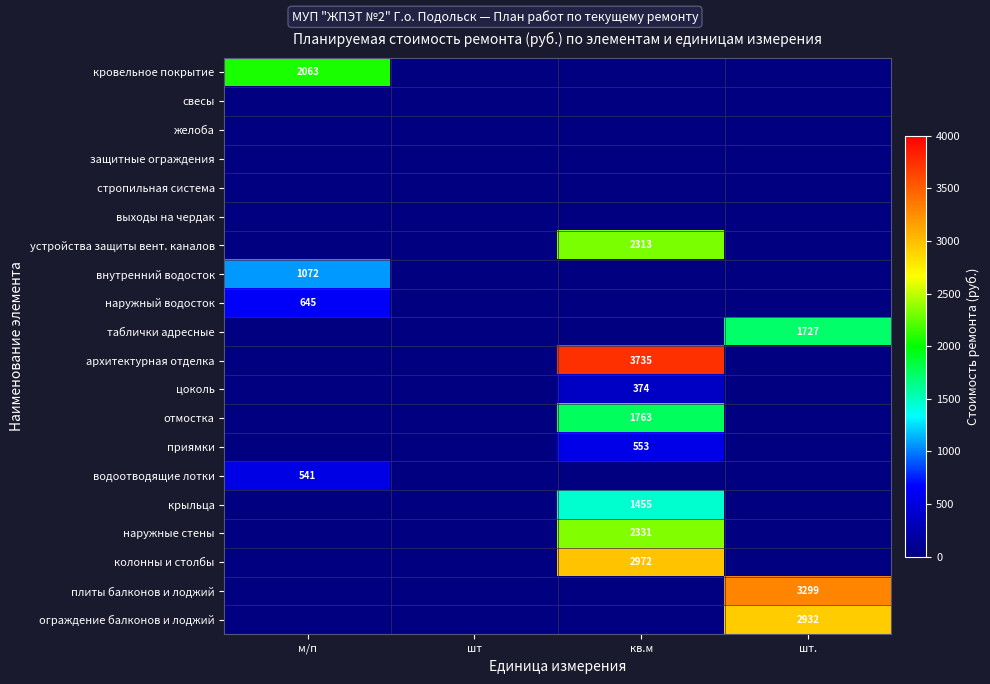

The плиты балконов и лоджий series shows 3299 at шт.. True or false?

True